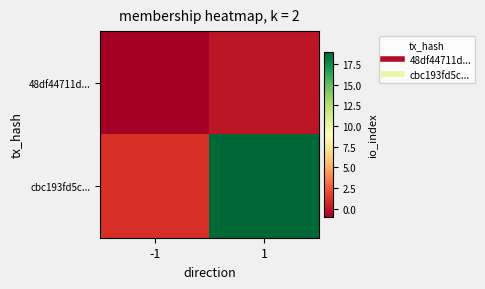

At which category does the chart reach its minimum across all series?

-1